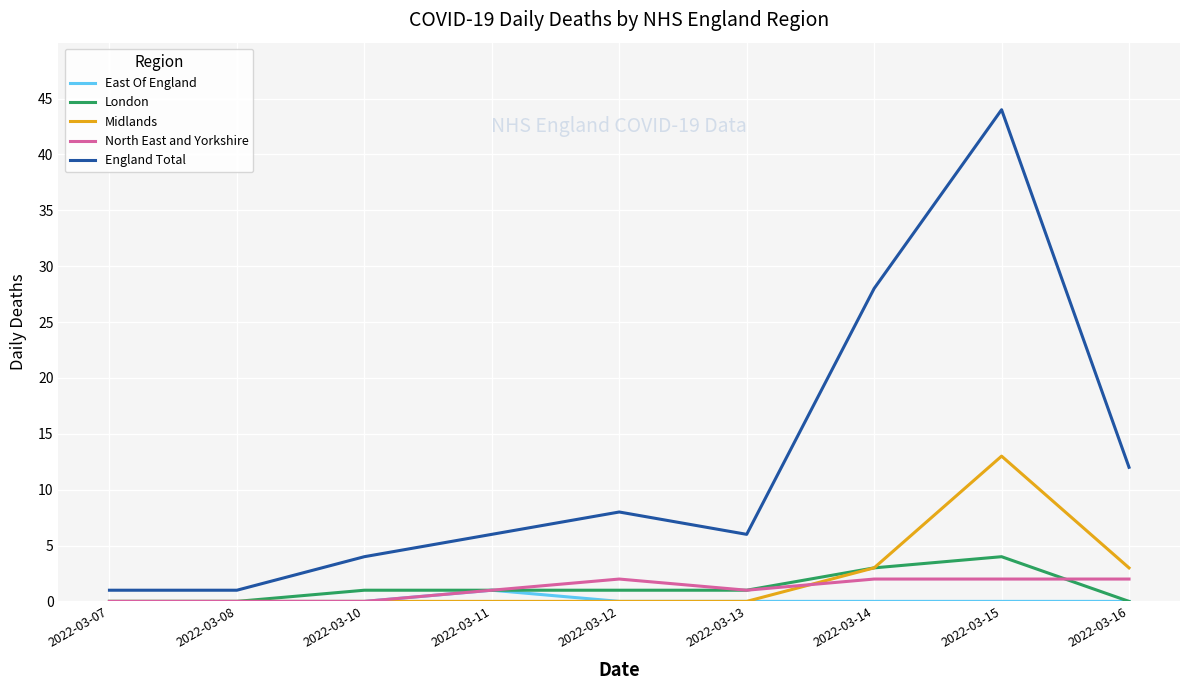

Reading left to right, list all the values displayed in this chart.

East Of England: 2022-03-07=0	2022-03-08=0	2022-03-10=0	2022-03-11=1	2022-03-12=0	2022-03-13=0	2022-03-14=0	2022-03-15=0	2022-03-16=0
London: 2022-03-07=0	2022-03-08=0	2022-03-10=1	2022-03-11=1	2022-03-12=1	2022-03-13=1	2022-03-14=3	2022-03-15=4	2022-03-16=0
Midlands: 2022-03-07=0	2022-03-08=0	2022-03-10=0	2022-03-11=0	2022-03-12=0	2022-03-13=0	2022-03-14=3	2022-03-15=13	2022-03-16=3
North East and Yorkshire: 2022-03-07=0	2022-03-08=0	2022-03-10=0	2022-03-11=1	2022-03-12=2	2022-03-13=1	2022-03-14=2	2022-03-15=2	2022-03-16=2
England Total: 2022-03-07=1	2022-03-08=1	2022-03-10=4	2022-03-11=6	2022-03-12=8	2022-03-13=6	2022-03-14=28	2022-03-15=44	2022-03-16=12